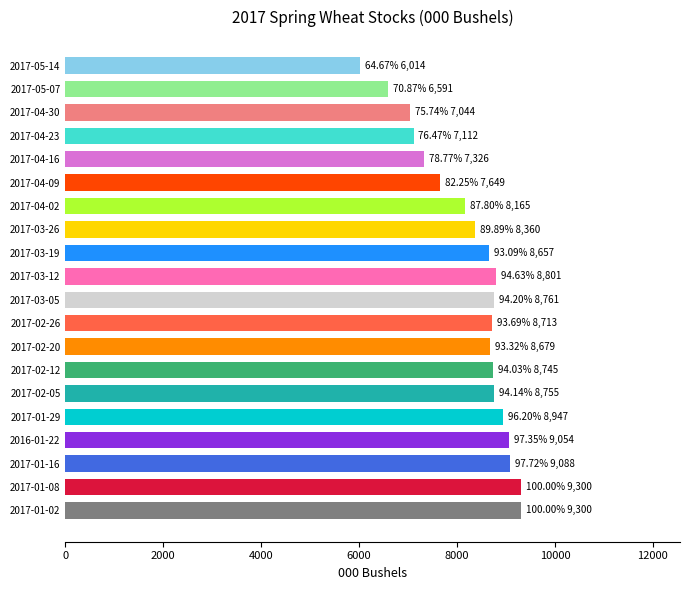

Is it true that the value at 2016-01-22 is 9054?

True